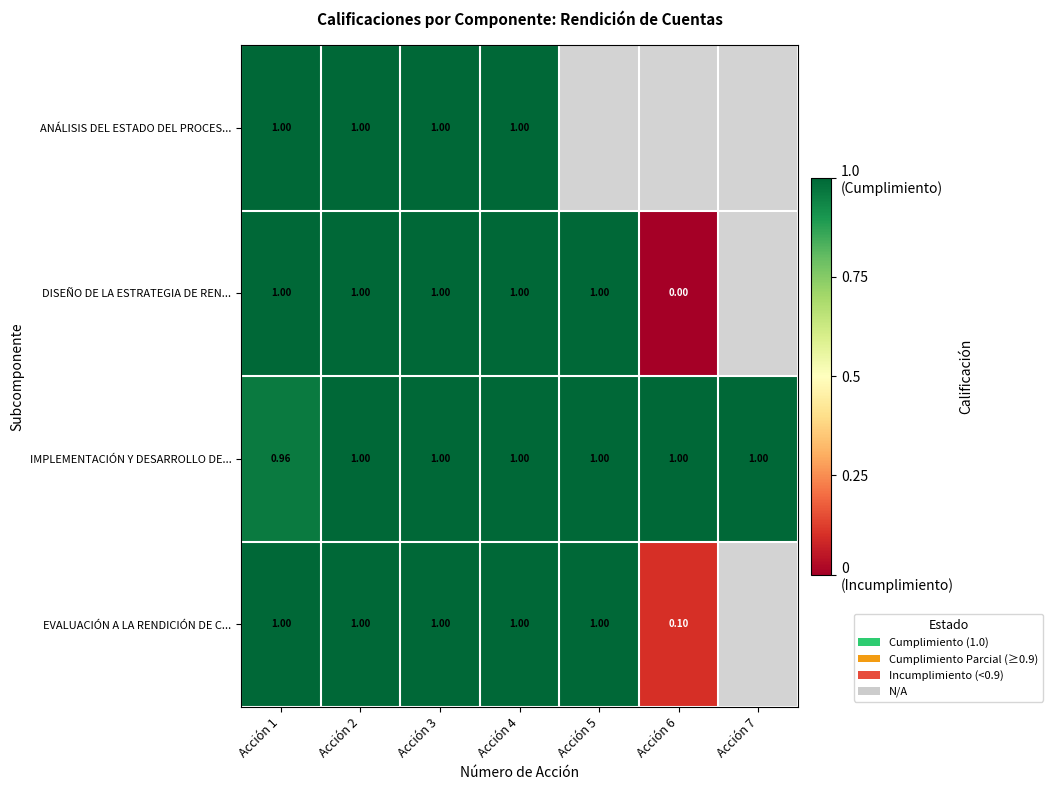

At which category is the sum across all series the highest?

Acción 2